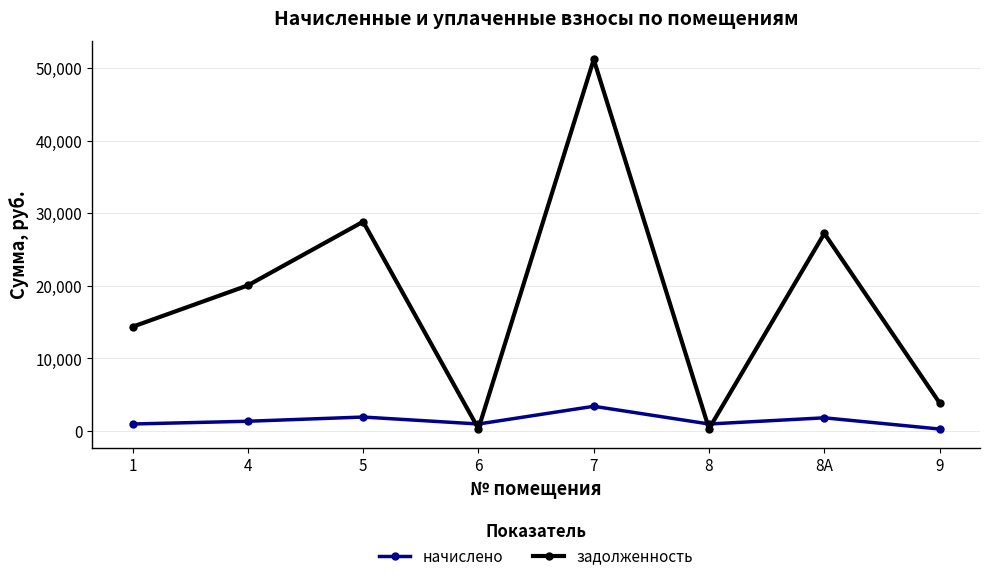

Where is the first local maximum for задолженность?

5